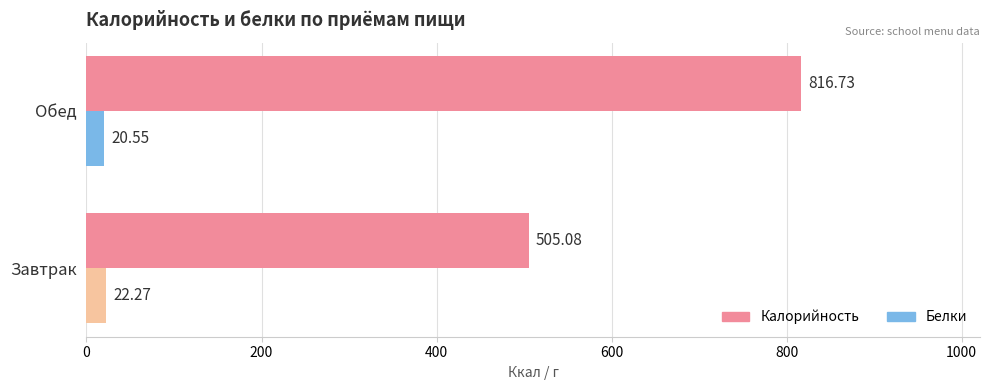

How many values in the Белки series are below 22?

1